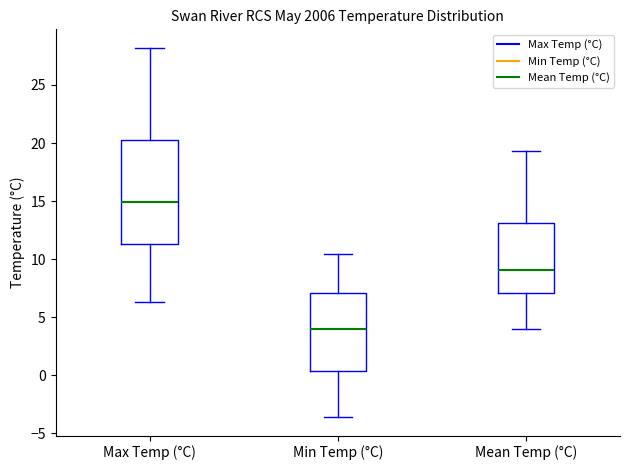

Which box is the tallest, from its lower edge to its upper edge?

Max Temp (°C)